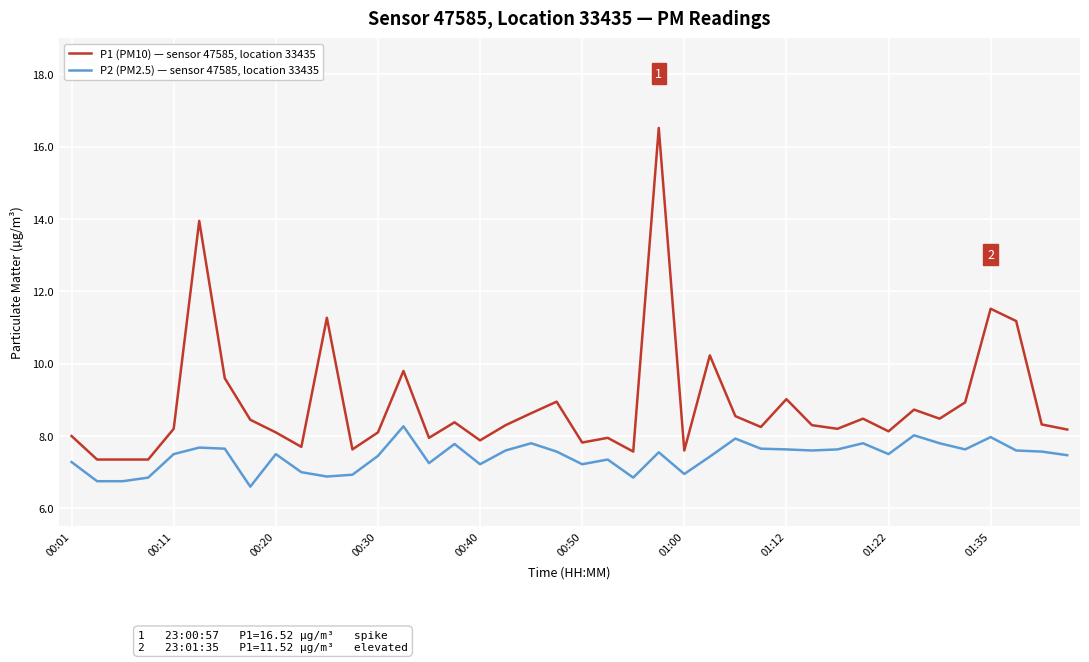

What is the maximum value shown in the chart?

16.5